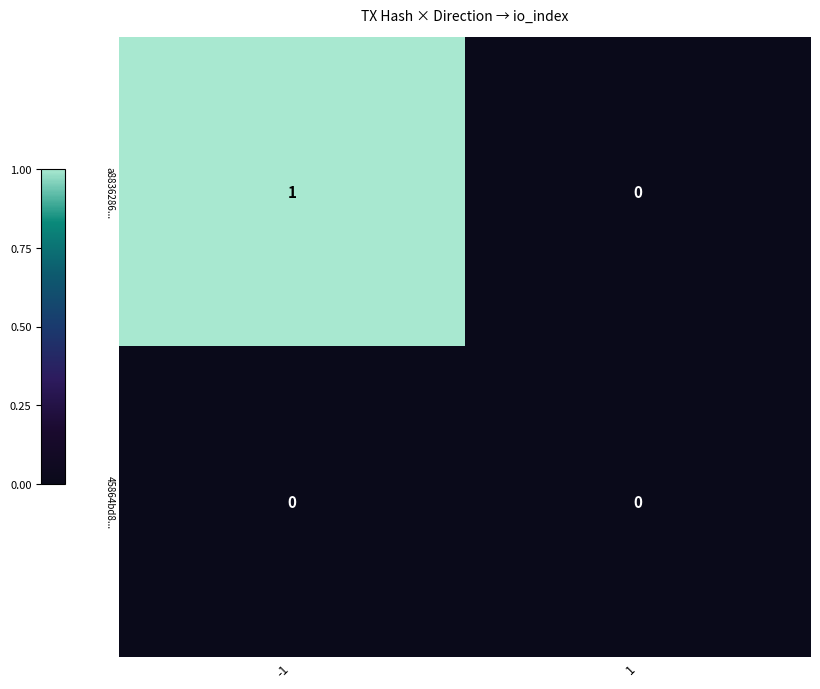

The 45864bd8... series shows 0 at -1. True or false?

True